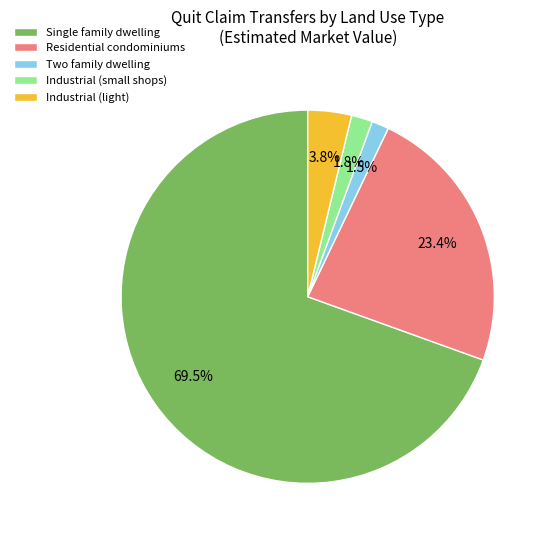

To the nearest percent, what is the average slice percentage?

20%